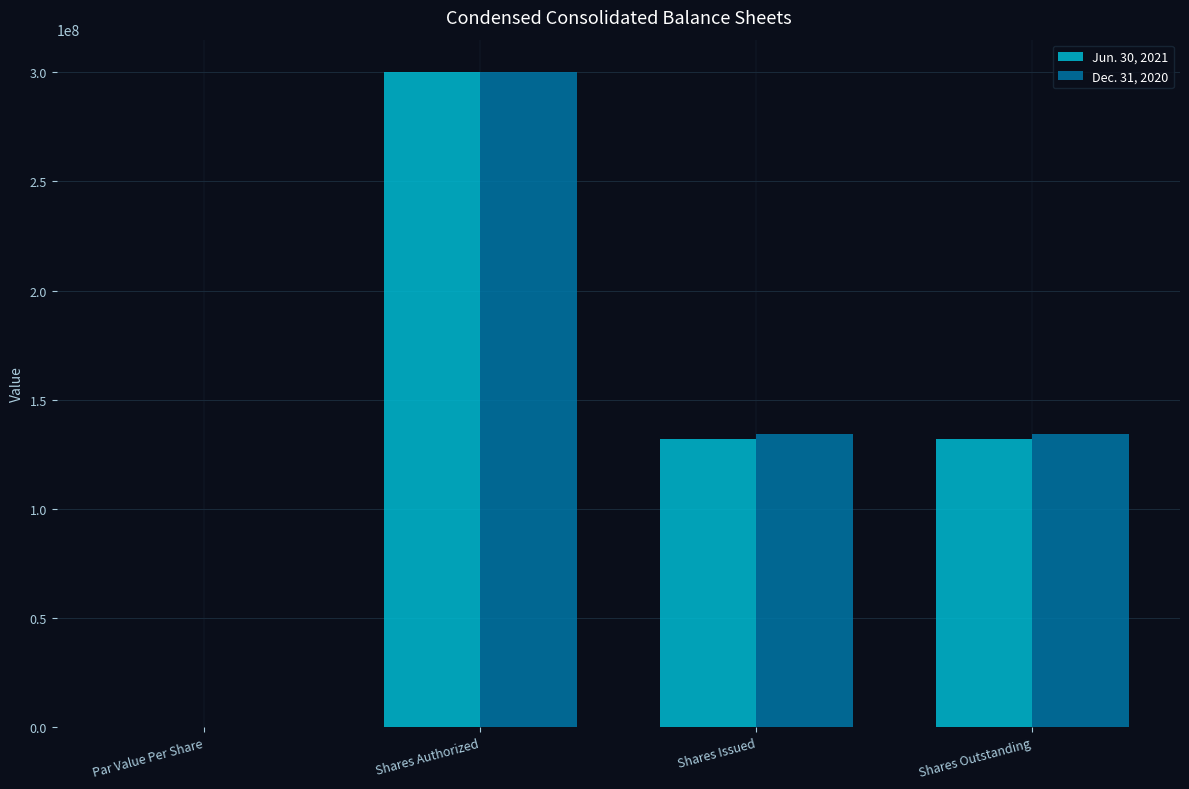

What is the sum of the Dec. 31, 2020 values at Shares Outstanding and Shares Issued?

268112000.0